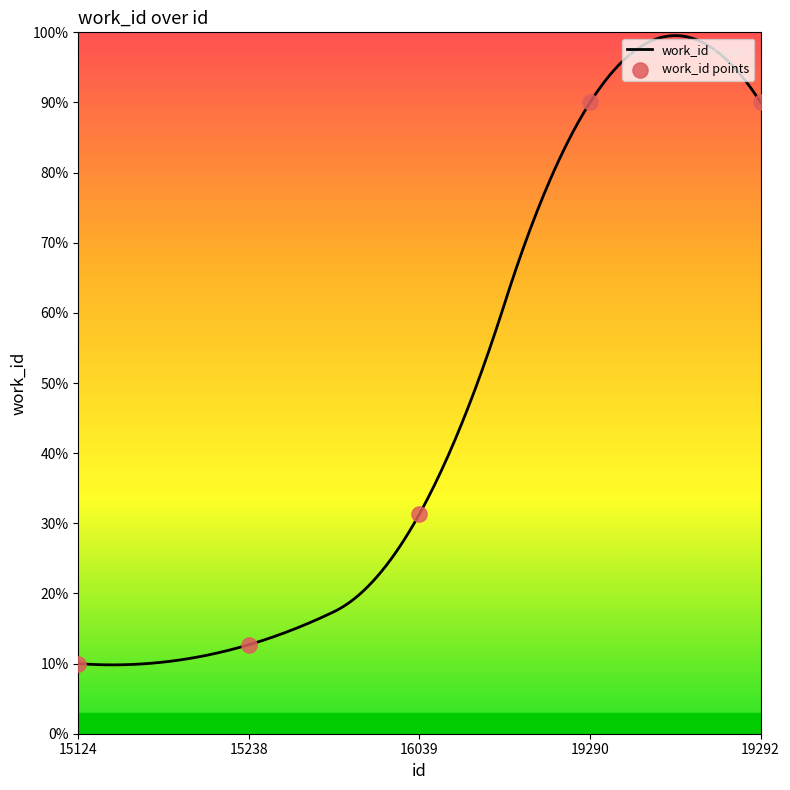

Between 19292 and 15124, which is larger?

19292